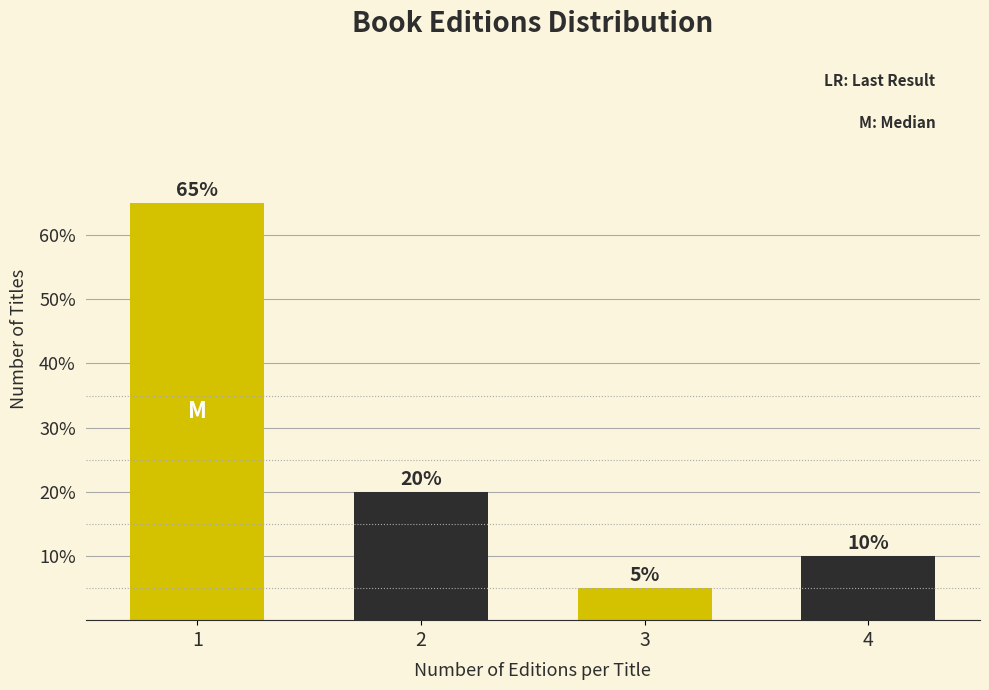

Reading right to left, transcribe all the data shown in this chart.

10	5	20	65